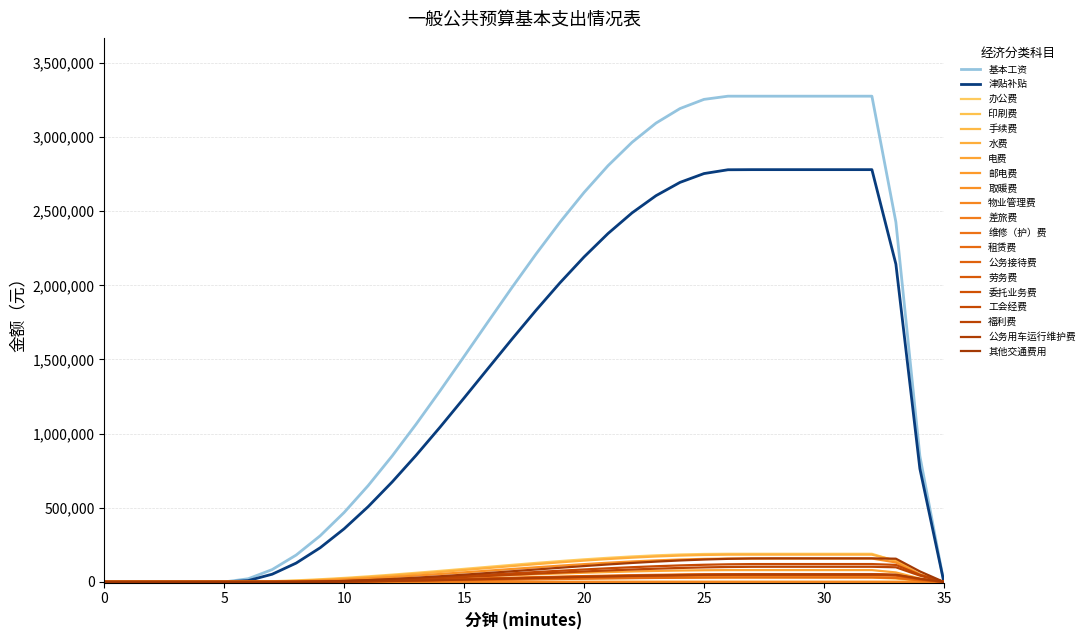

How many lines are shown in the chart?

20